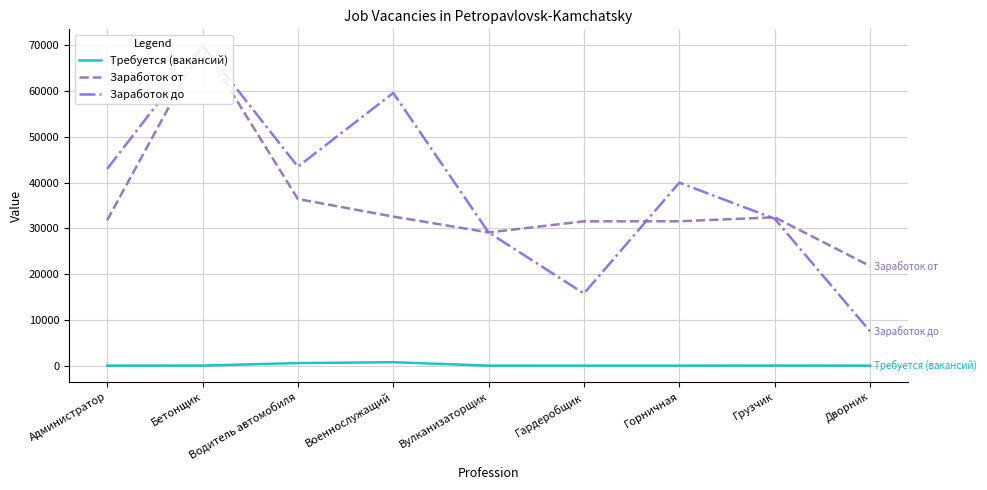

At how many categories does at least one series exceed 42481?

4